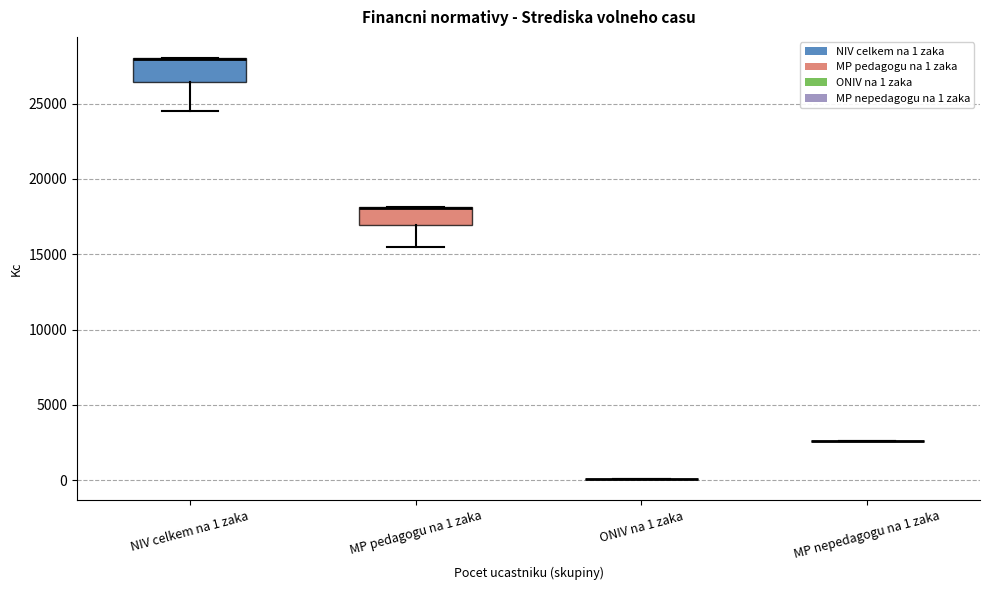

Where is the lower edge of the box for NIV celkem na 1 zaka on the y-axis? The values are not printed on the chart, so give them approximately, as read against the axis.

26500